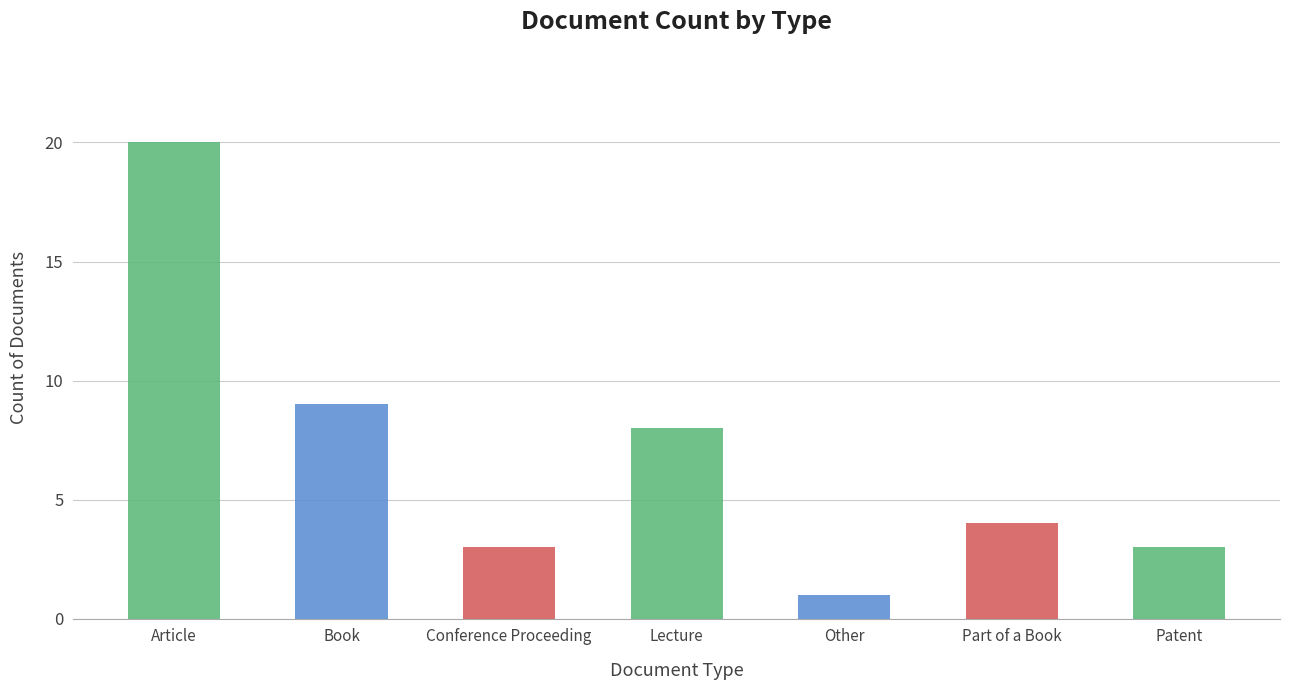

How many values are below 4?

3